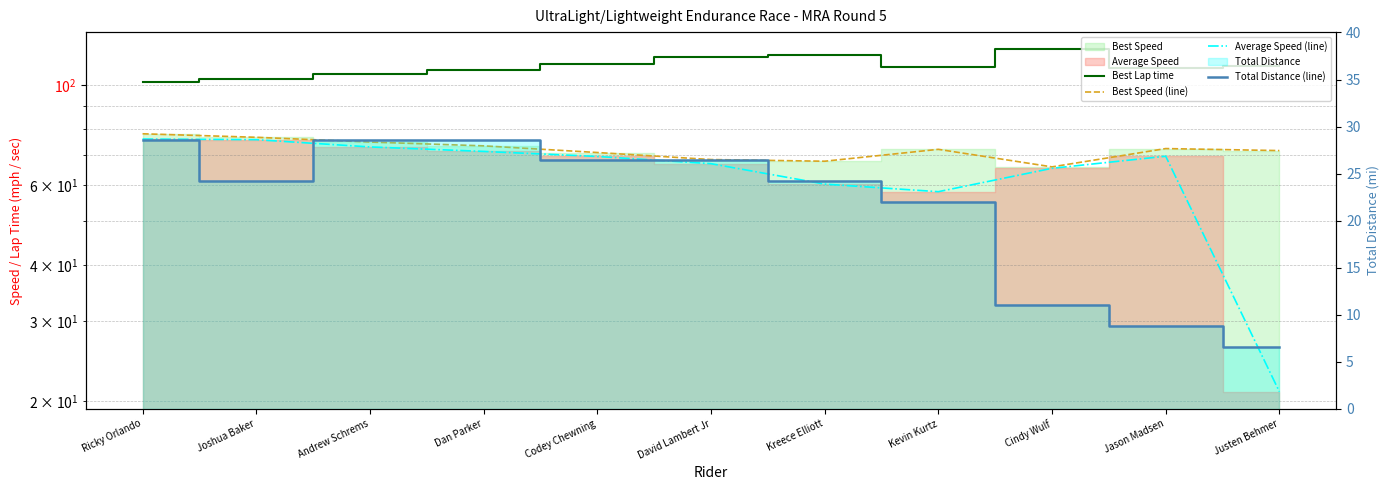

At which category does the chart reach its minimum across all series?

Justen Behmer